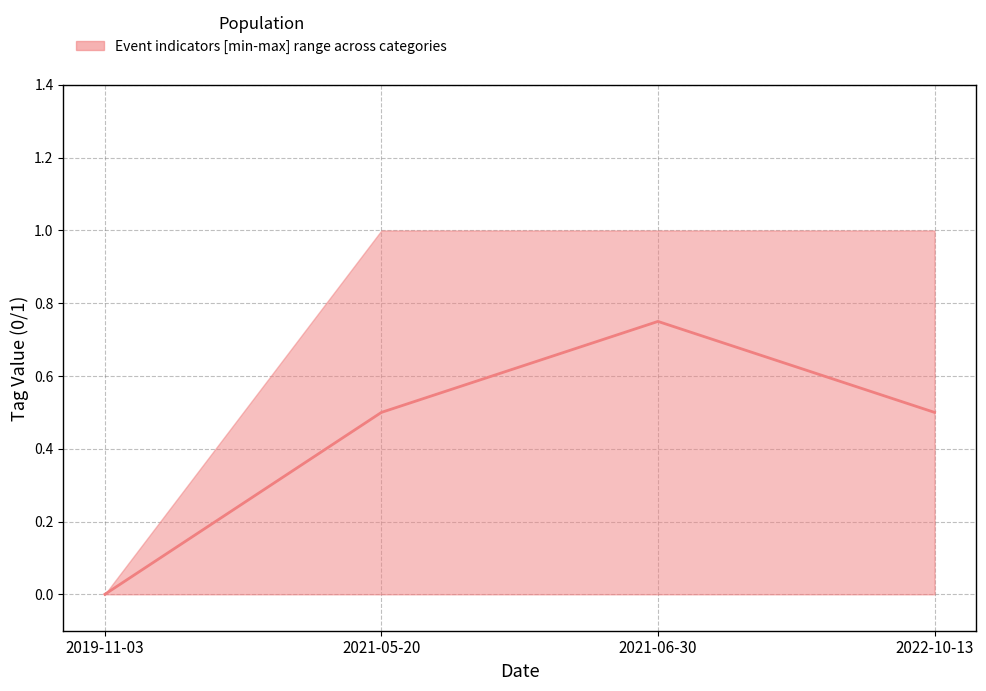

How many data points does each series have?

4